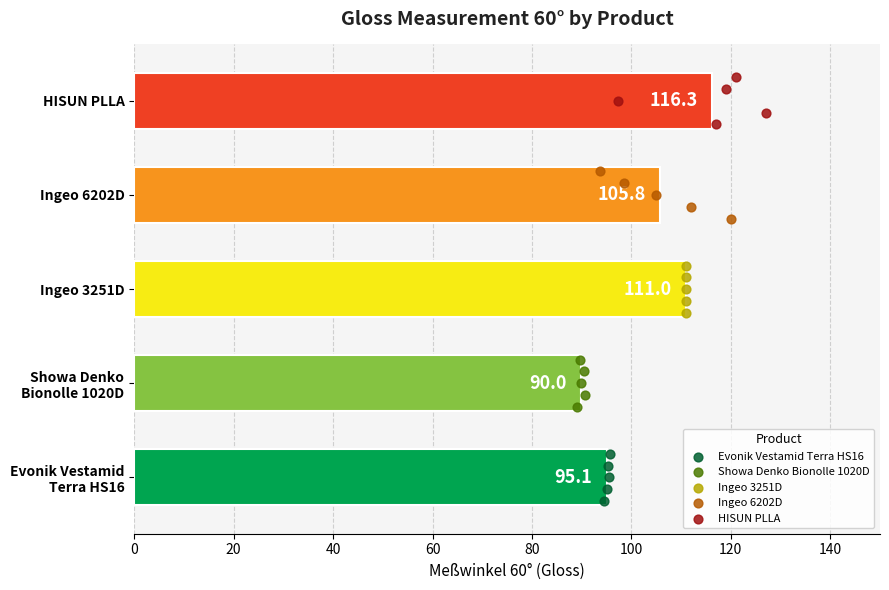

Which series contains the lowest Y value?

Evonik Vestamid Terra HS16